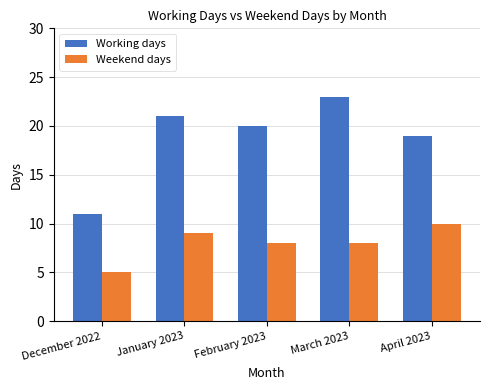

How many bars are there in each group?

2